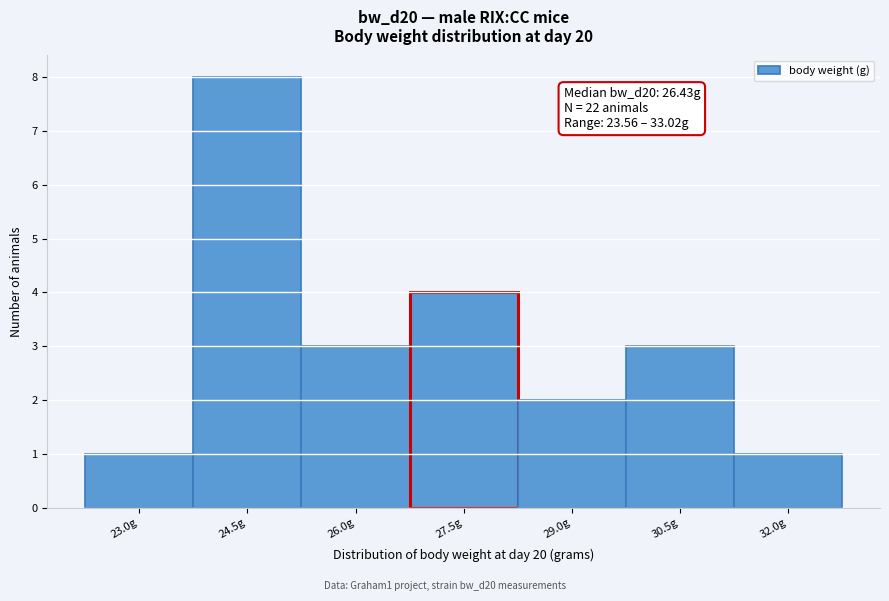

Reading left to right, list all the values displayed in this chart.

23.0g=1	24.5g=8	26.0g=3	27.5g=4	29.0g=2	30.5g=3	32.0g=1